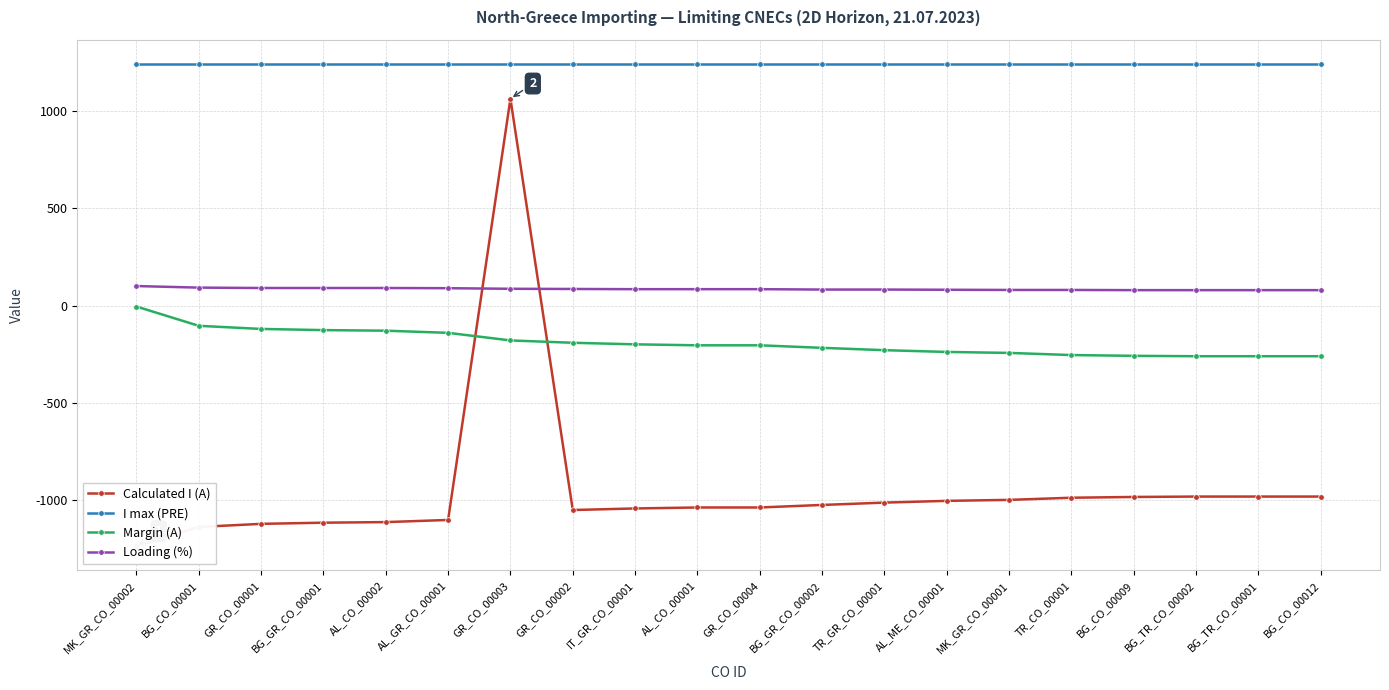

Is it true that I max (PRE) equals 1718 at BG_CO_00001?

False